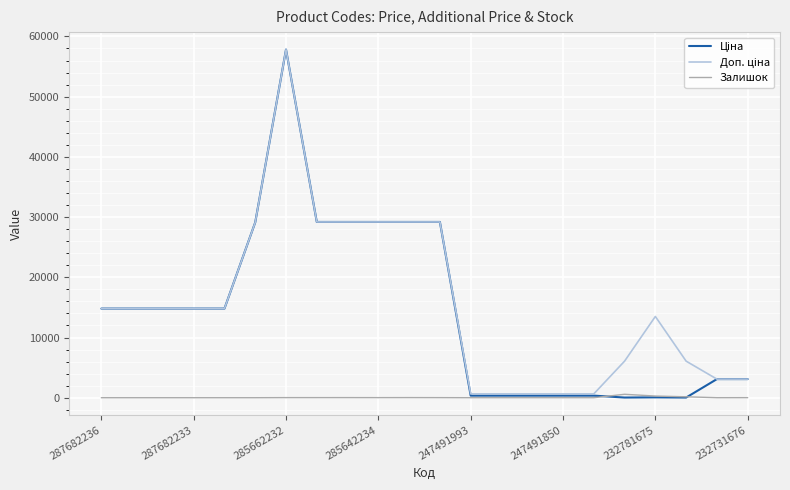

Is this an area chart (filled region under the line)?

No